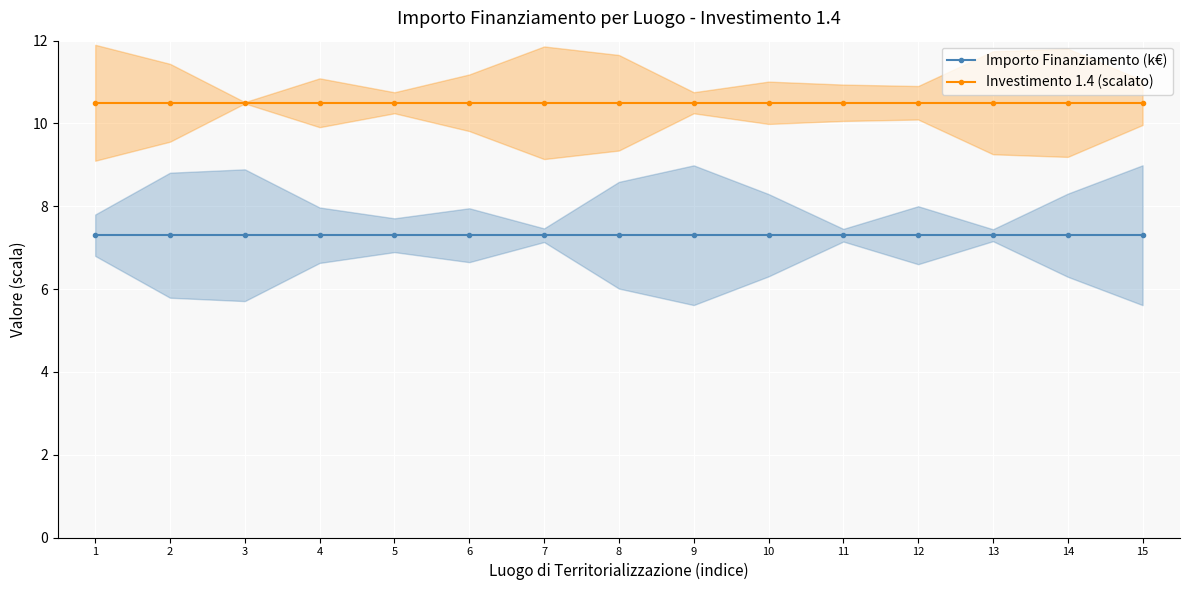

Reading left to right, extract all data points from this chart.

Importo Finanziamento (k€): 7.3	7.3	7.3	7.3	7.3	7.3	7.3	7.3	7.3	7.3	7.3	7.3	7.3	7.3	7.3
Investimento 1.4 (scalato): 10.5	10.5	10.5	10.5	10.5	10.5	10.5	10.5	10.5	10.5	10.5	10.5	10.5	10.5	10.5